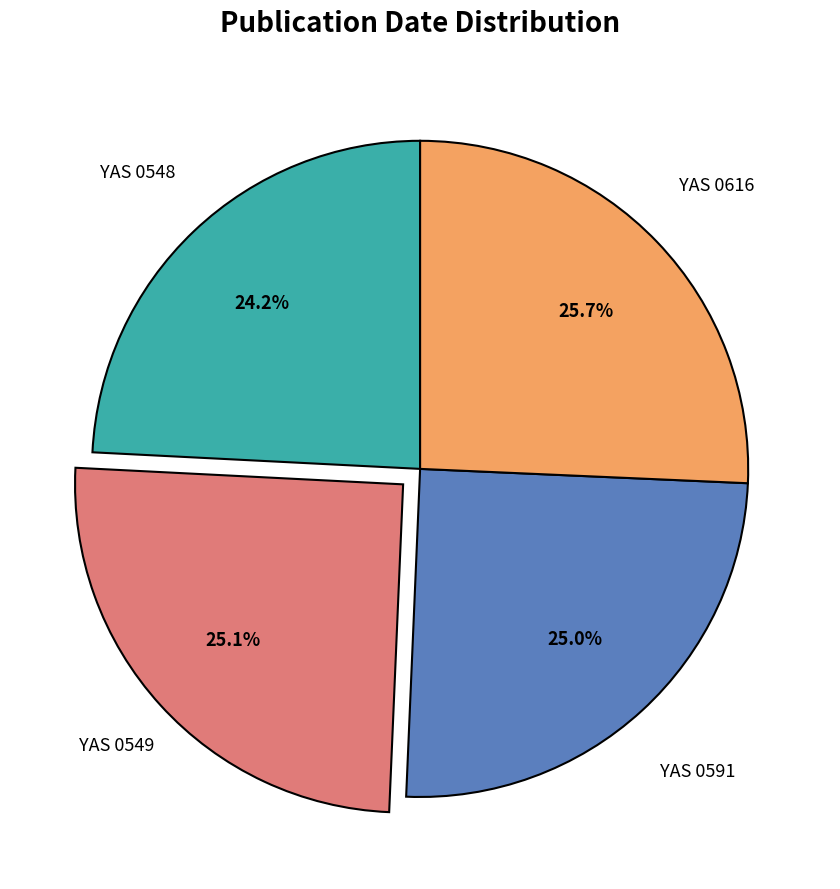

To the nearest percent, what portion does YAS 0549 represent?

25%